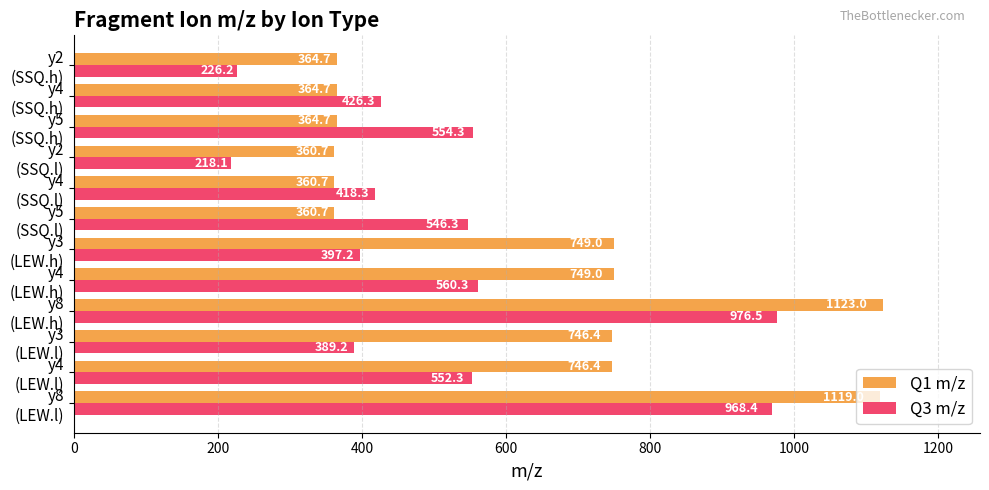

Which series has the largest range (max minus min)?

Q1 m/z